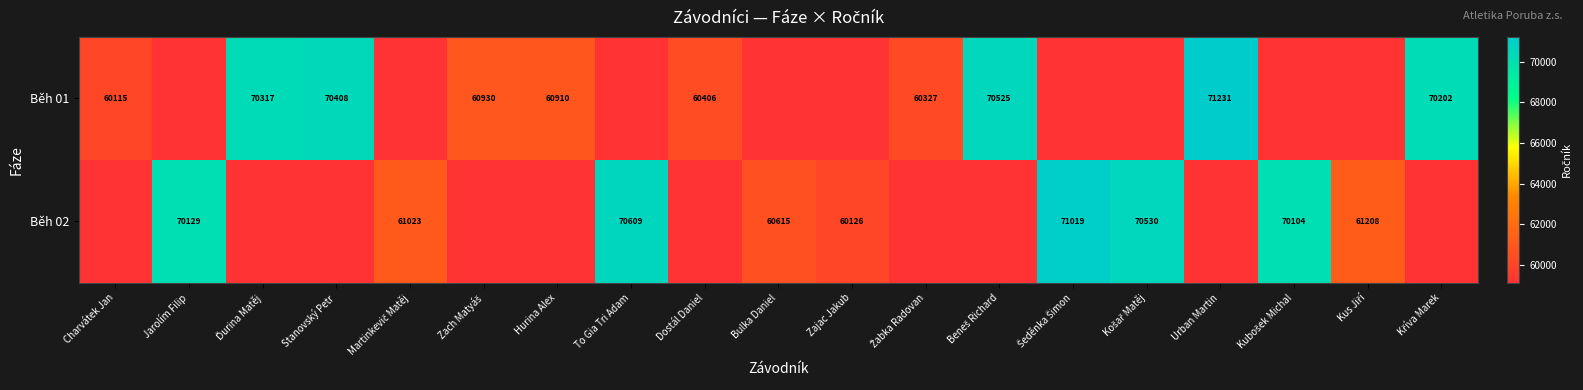

True or false: Běh 02 has a value of 106121 at Bulka Daniel.

False